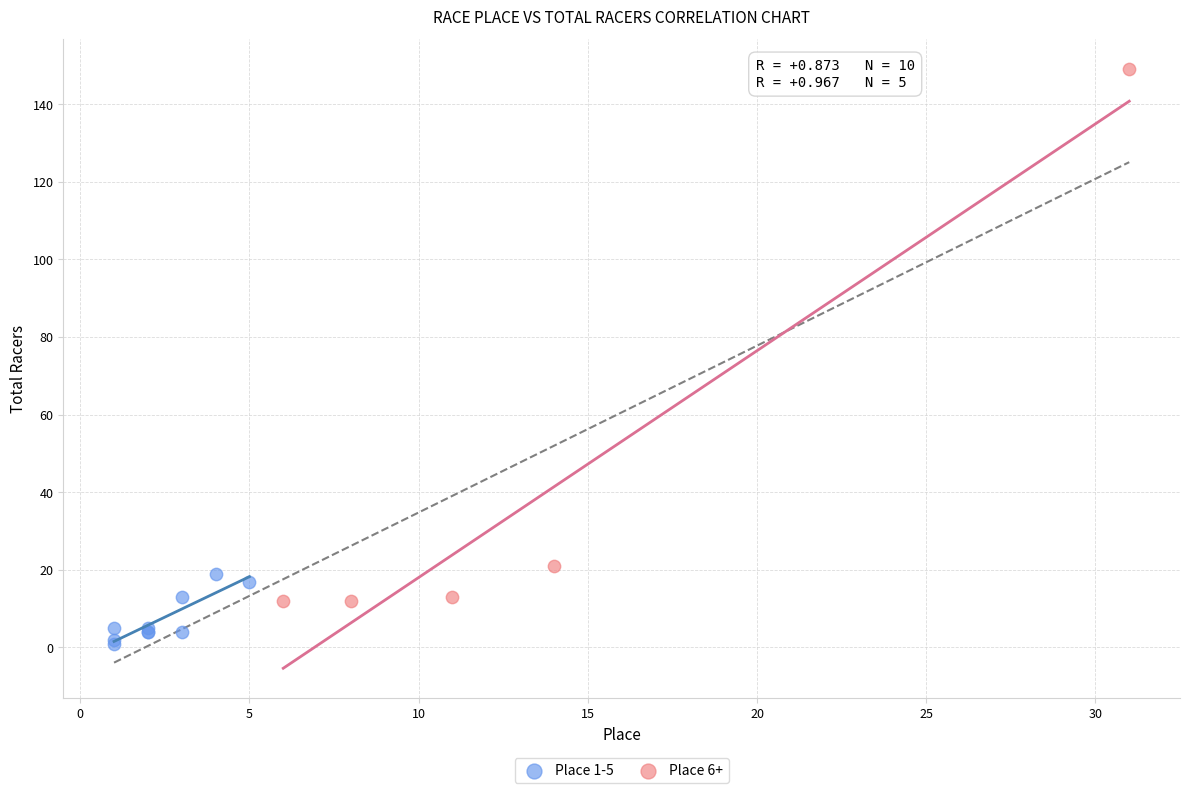

Which series reaches the maximum Y coordinate?

Place 6+